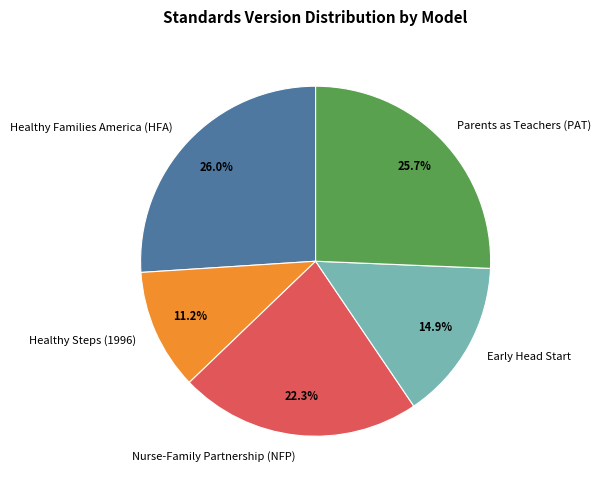

Which has a higher value, Healthy Families America (HFA) or Early Head Start?

Healthy Families America (HFA)